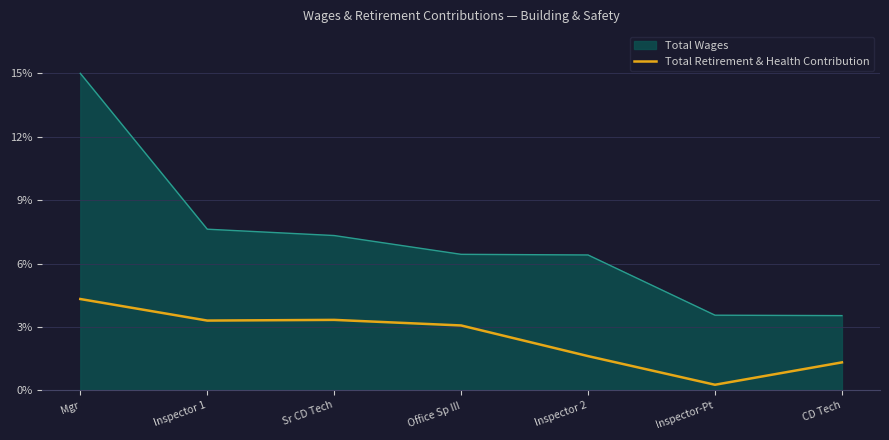

Read the Total Wages value at Inspector 1.

7.6